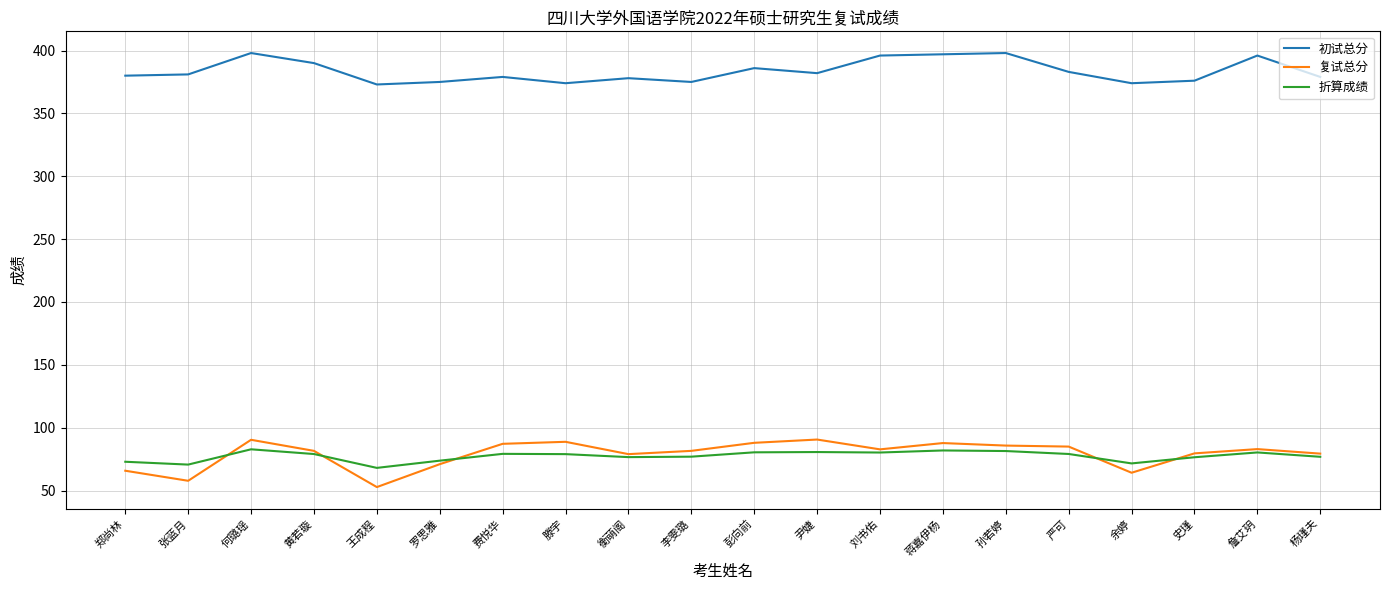

The value of 复试总分 at 王成程 is 52.8. True or false?

True